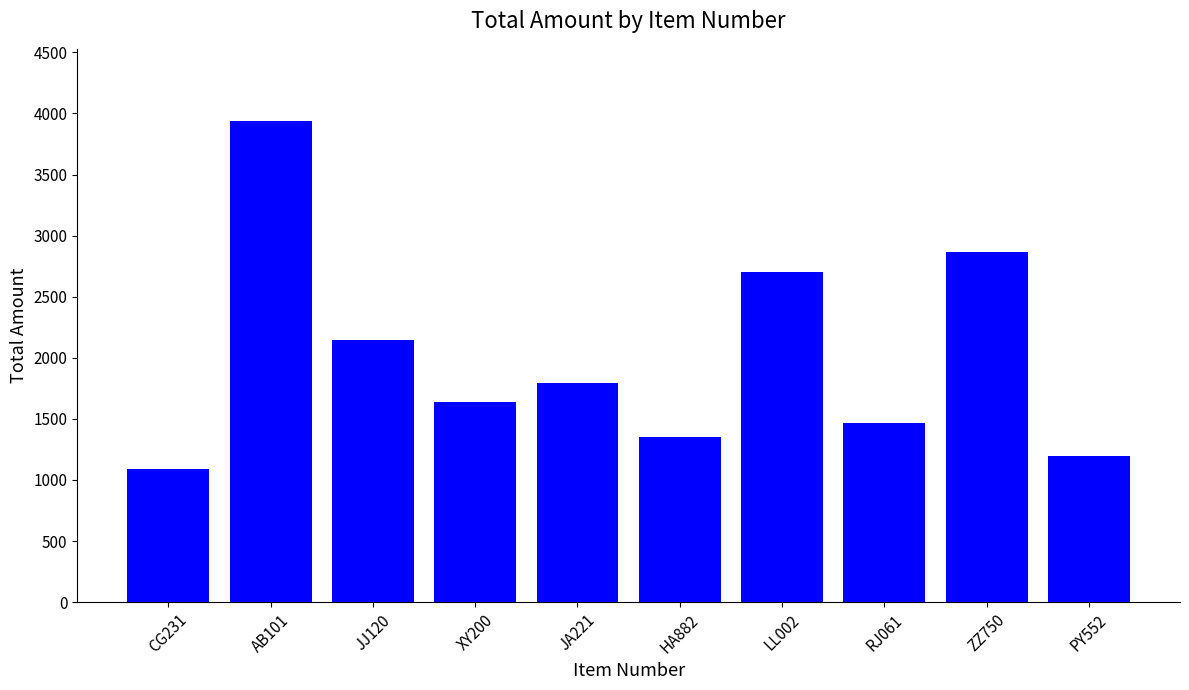

Reading left to right, transcribe all the data shown in this chart.

1089	3938	2149	1642	1790	1348	2702	1469	2869	1196